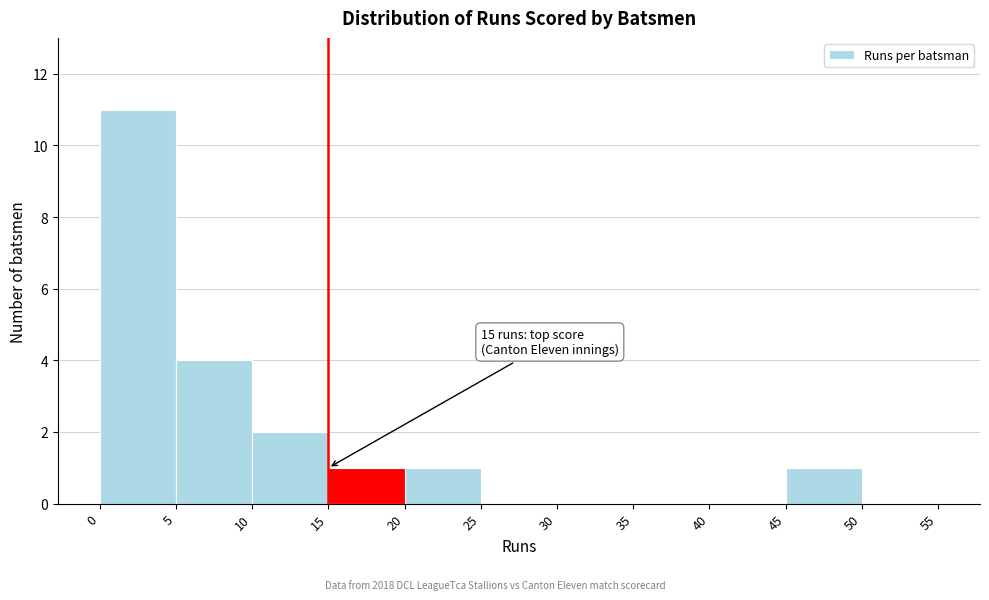

Which range on the x-axis has the tallest bar?

0 to 5